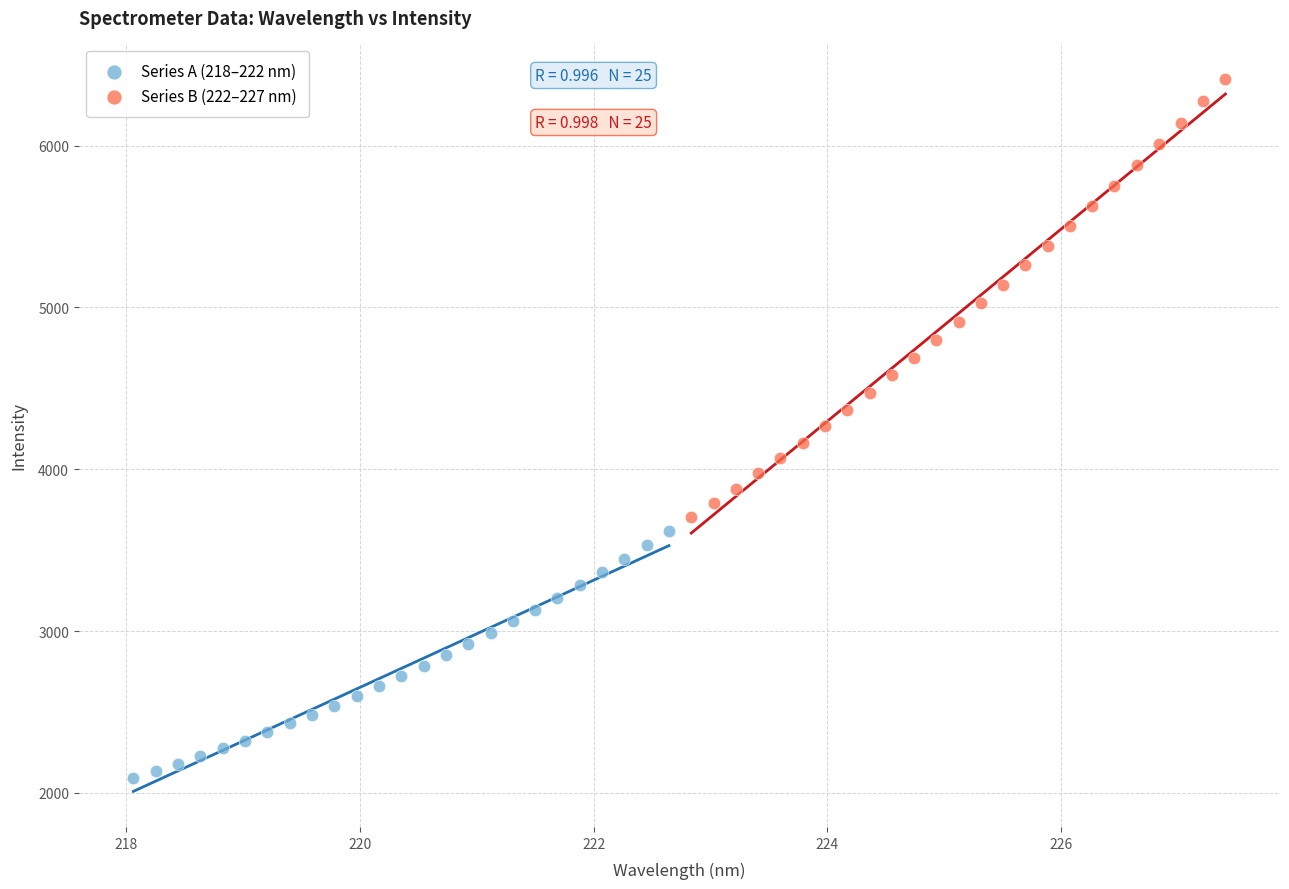

Which series reaches the maximum Y coordinate?

Series B (222–227 nm)